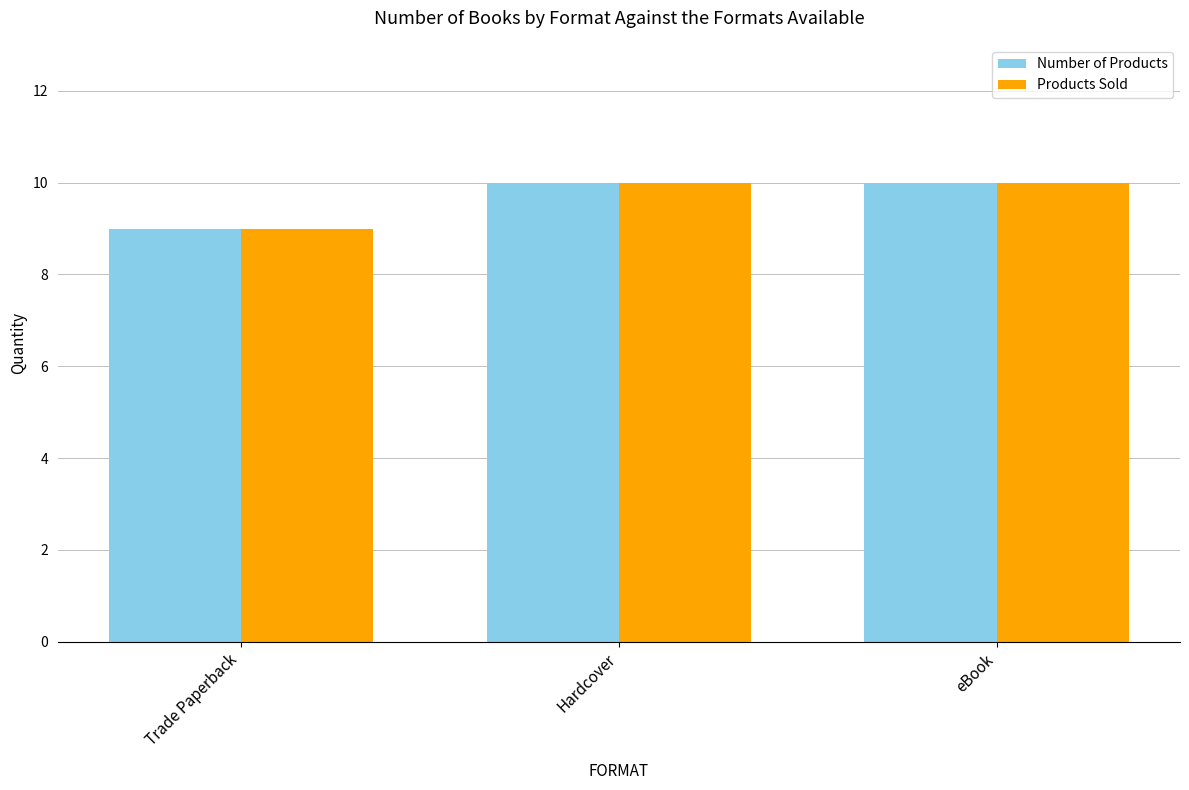

What is the difference between the Products Sold values at Trade Paperback and Hardcover?

1